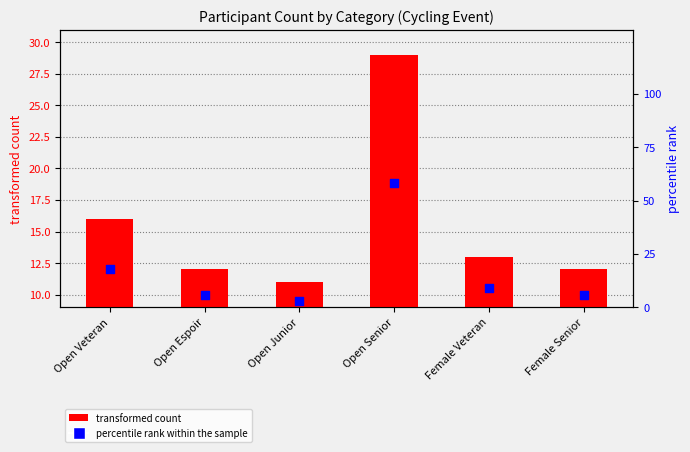

What are all the series names shown in the legend?

transformed count, percentile rank within the sample